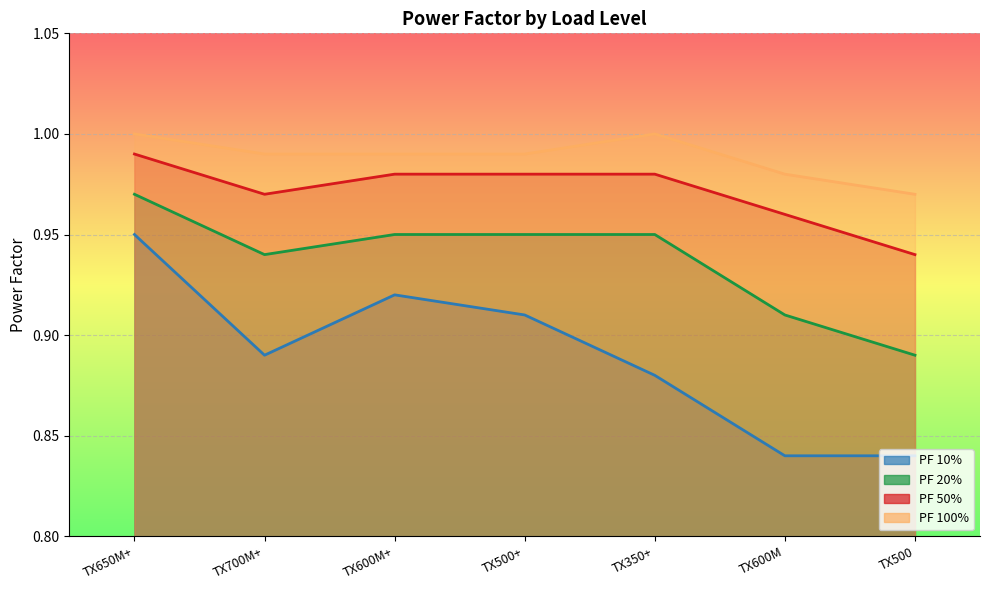

Is it true that PF 100% equals 1.7 at TX350+?

False